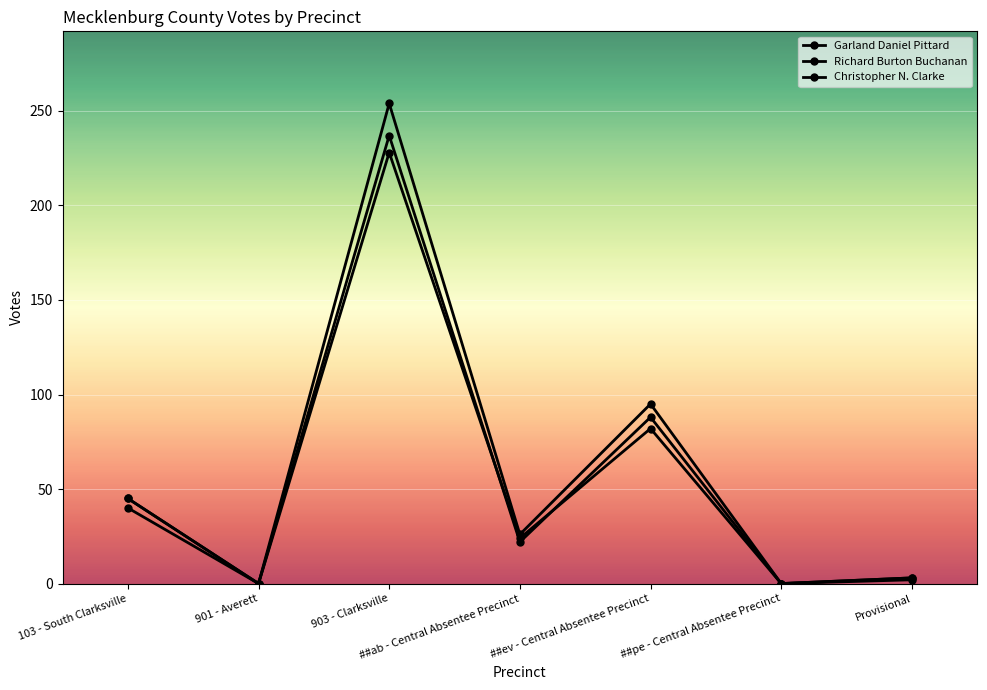

True or false: Garland Daniel Pittard and Christopher N. Clarke cross at least once.

False